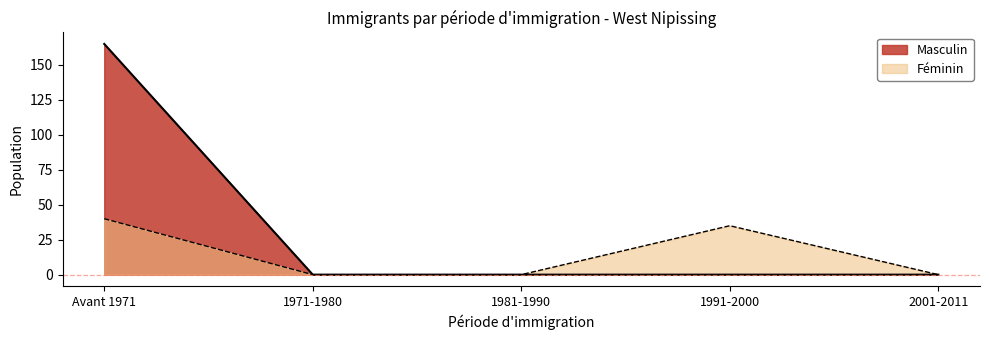

Which series changed the most between Avant 1971 and 1971-1980?

Masculin